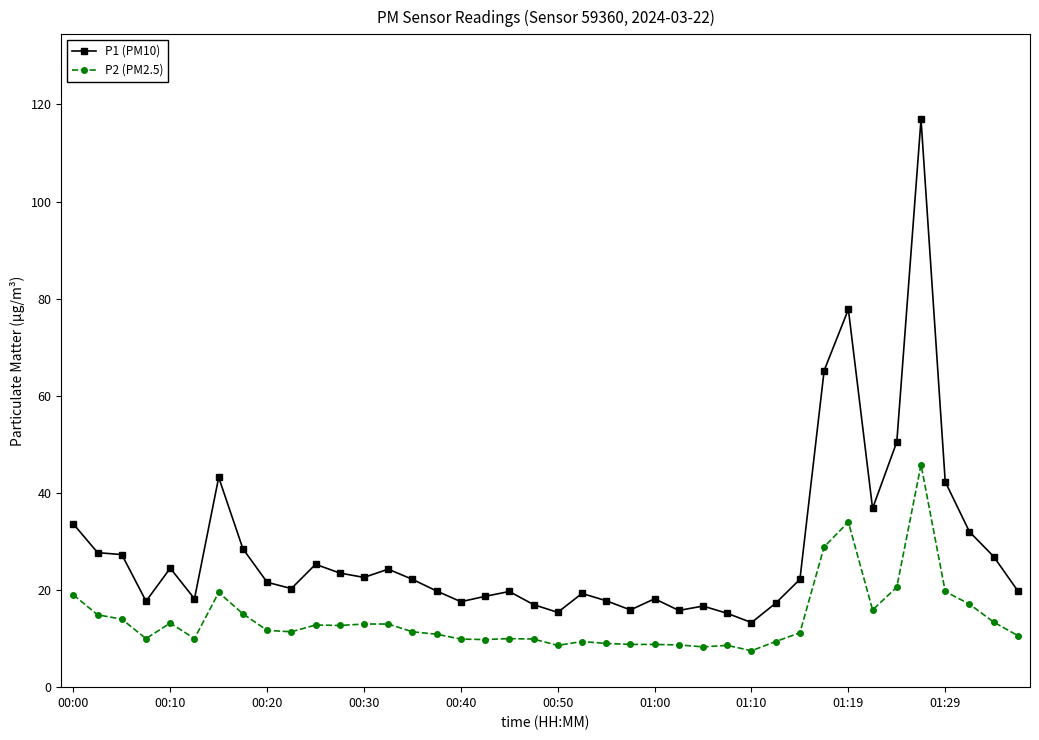

What is the average value of the P1 (PM10) series?

28.2